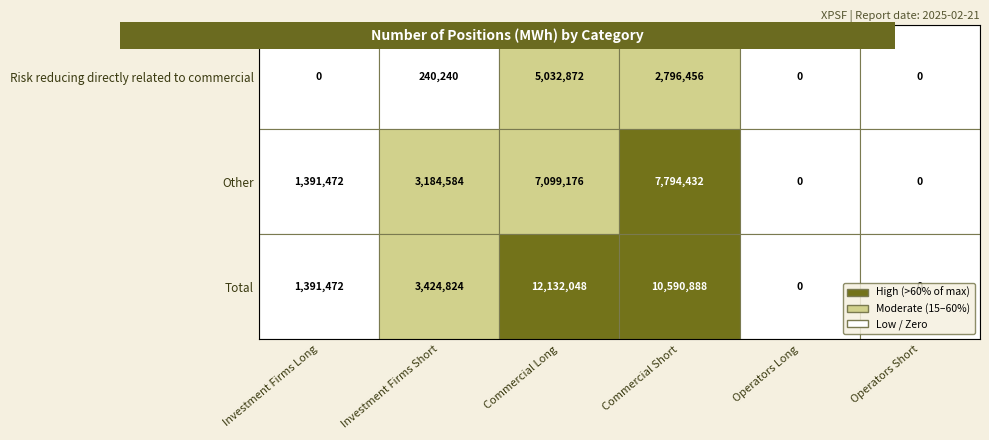

What is the total value across all series at Total?

27539232